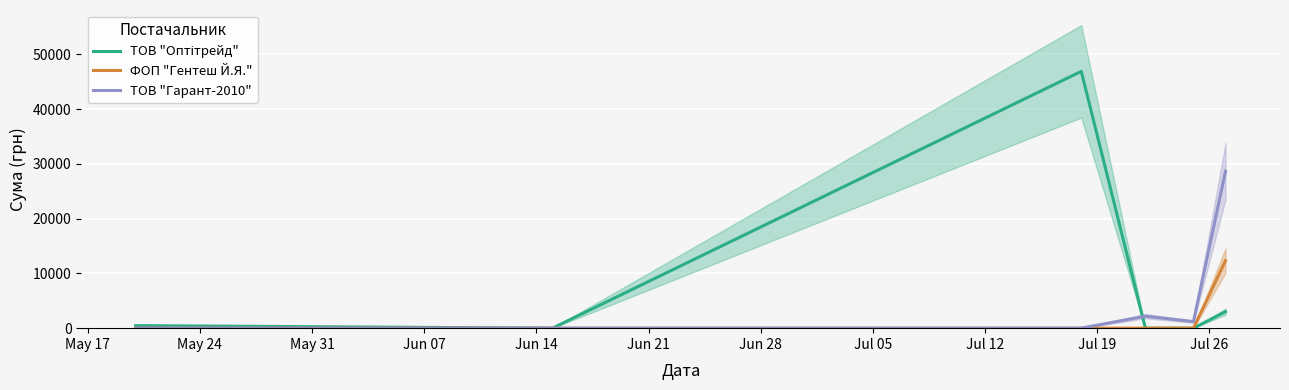

How many interior local valleys does the ТОВ "Гарант-2010" series have?

1